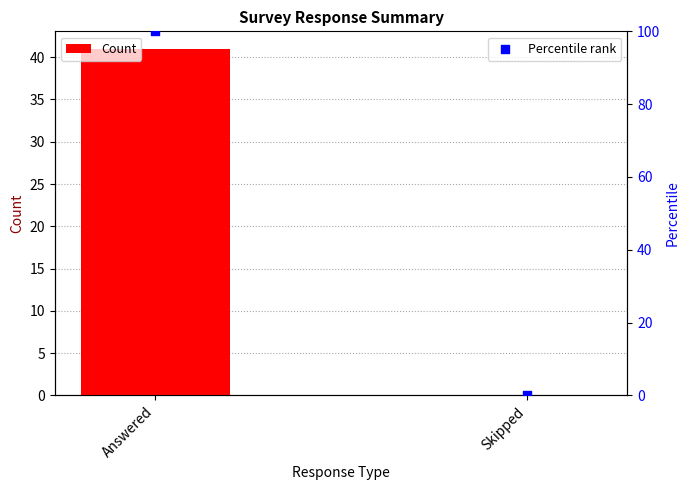

Which series reaches the minimum Y coordinate?

Count